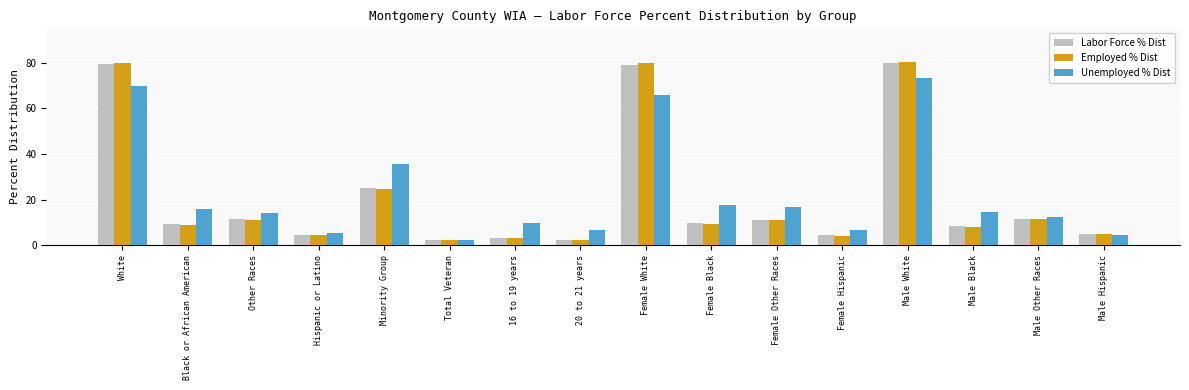

How many bars are there in total?

48